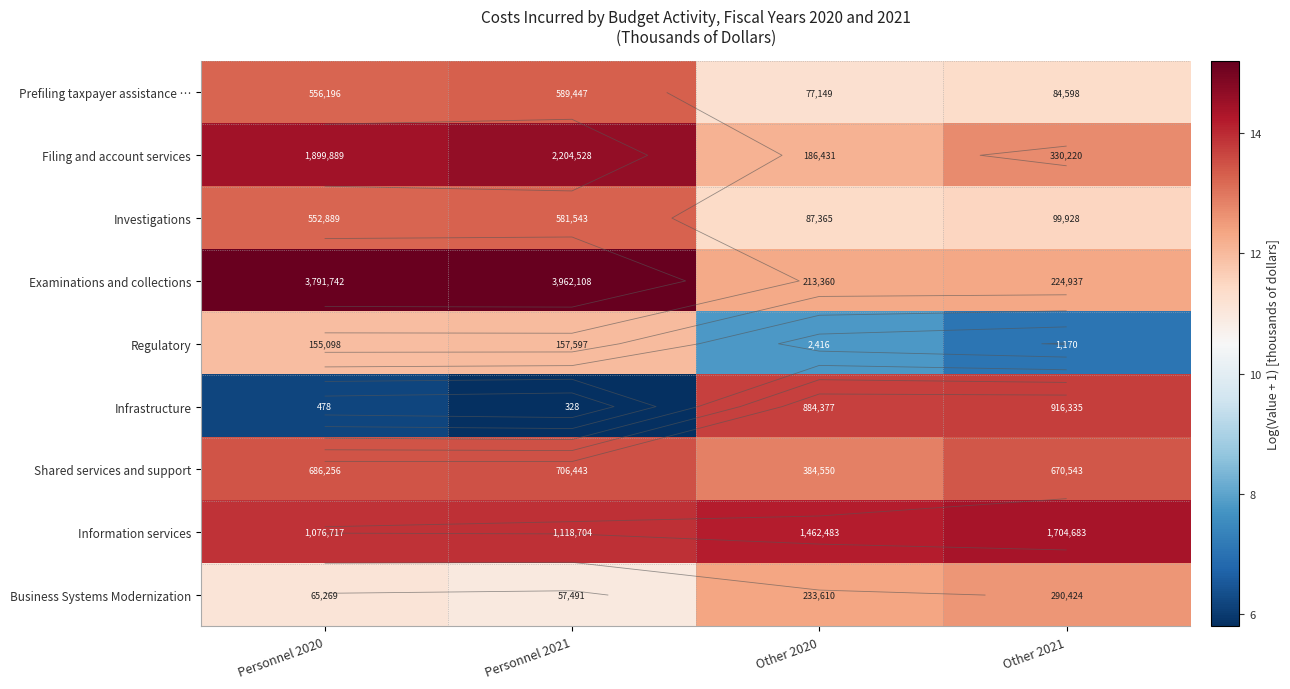

At which label does Shared services and support reach its minimum?

Other 2020